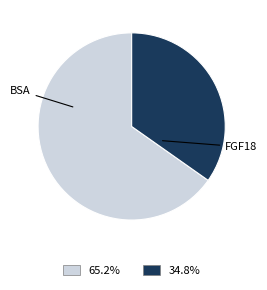

Is there a majority slice in this chart?

Yes